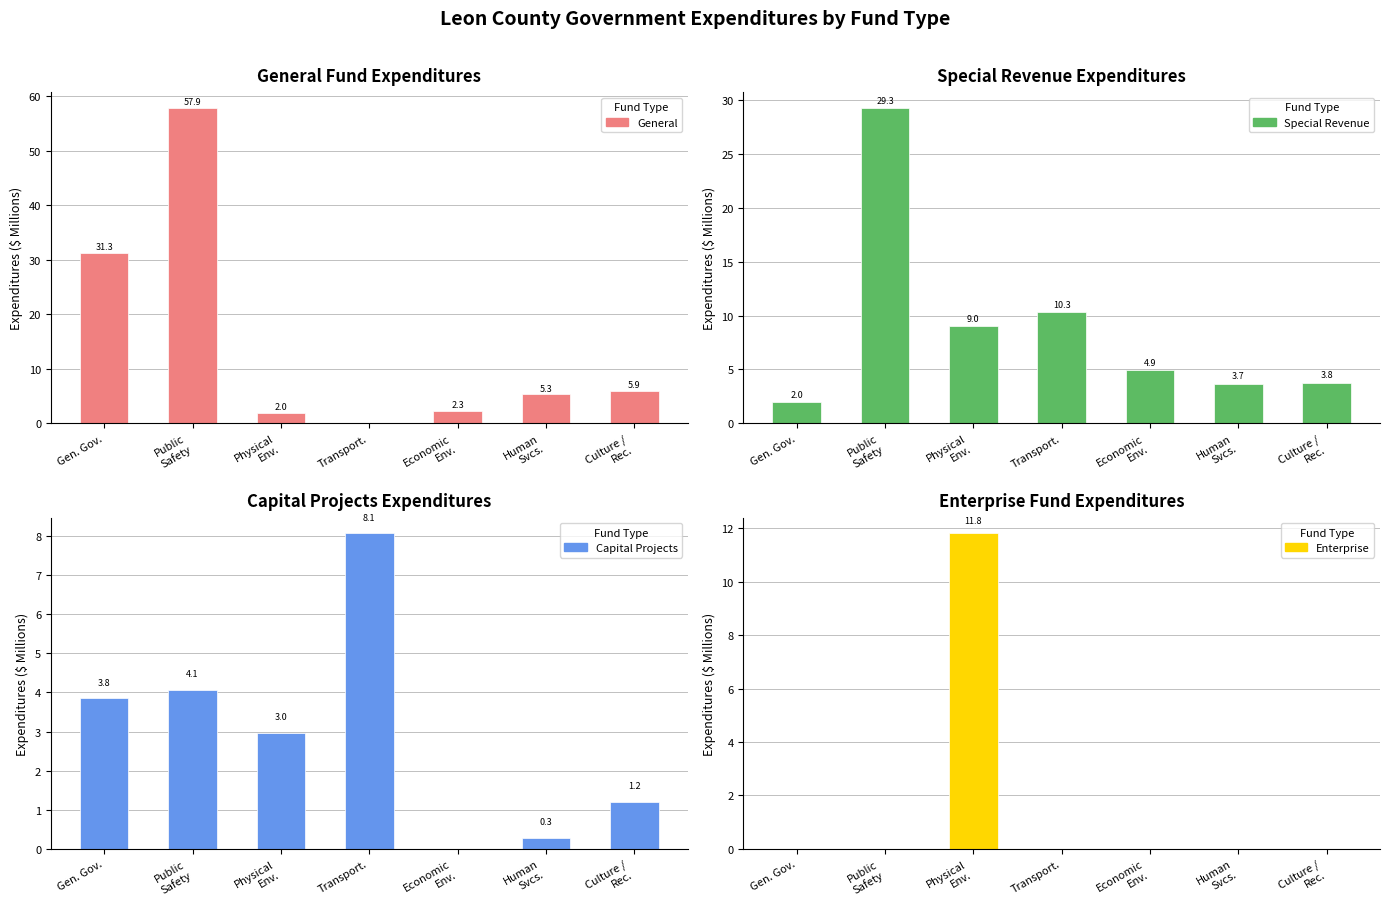

At which category is the sum across all series the highest?

Public
Safety